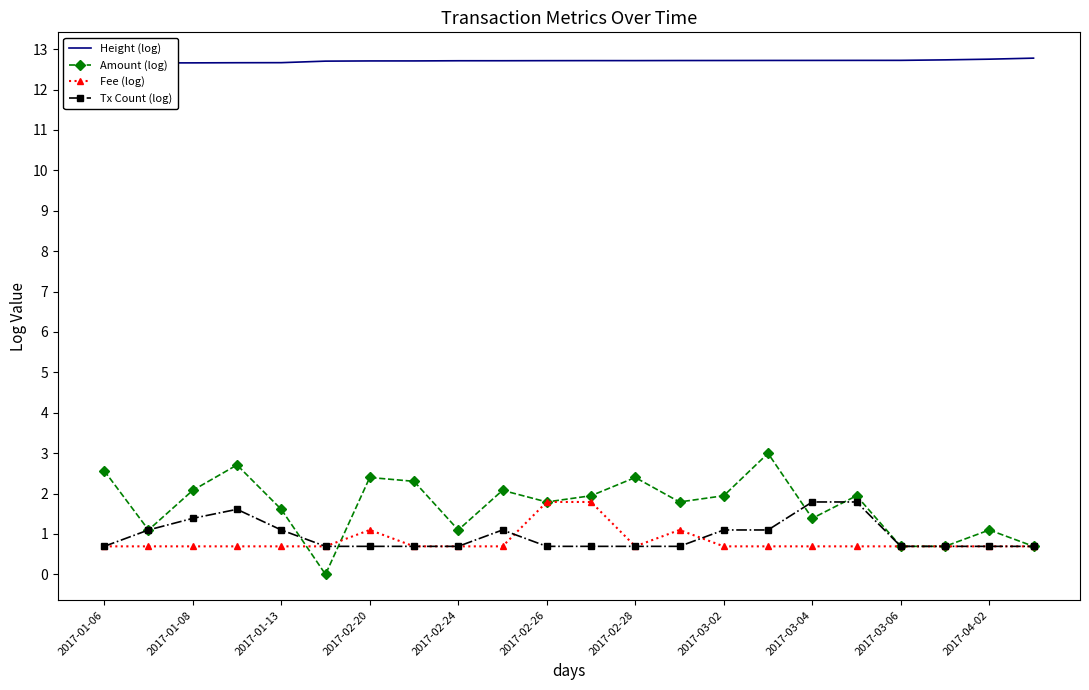

Which series has the largest total across all categories?

Height (log)